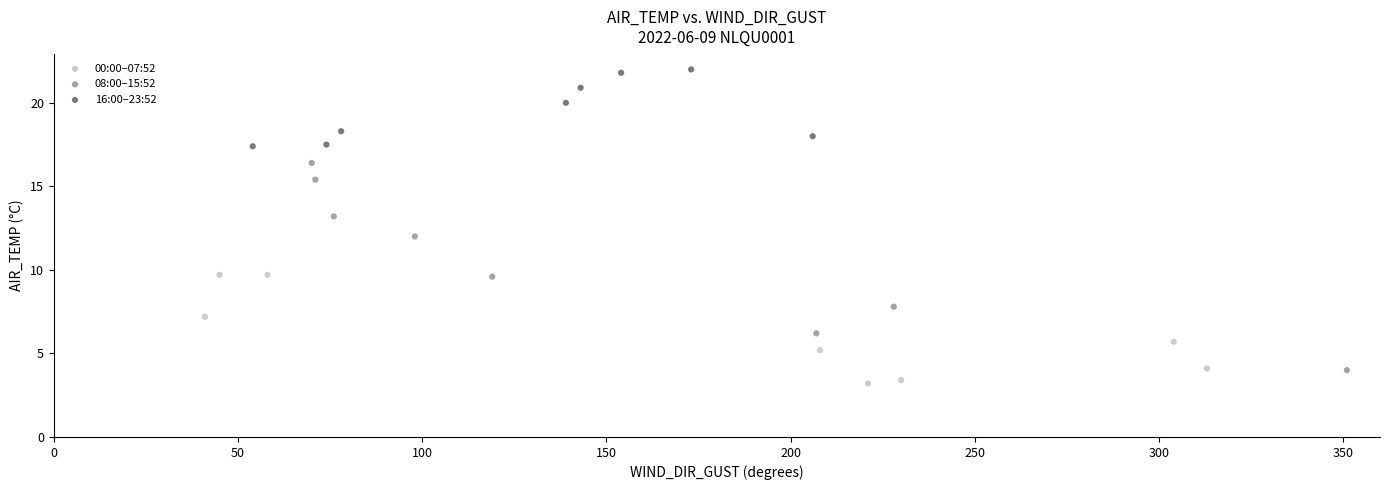

Which series reaches the maximum Y coordinate?

16:00–23:52